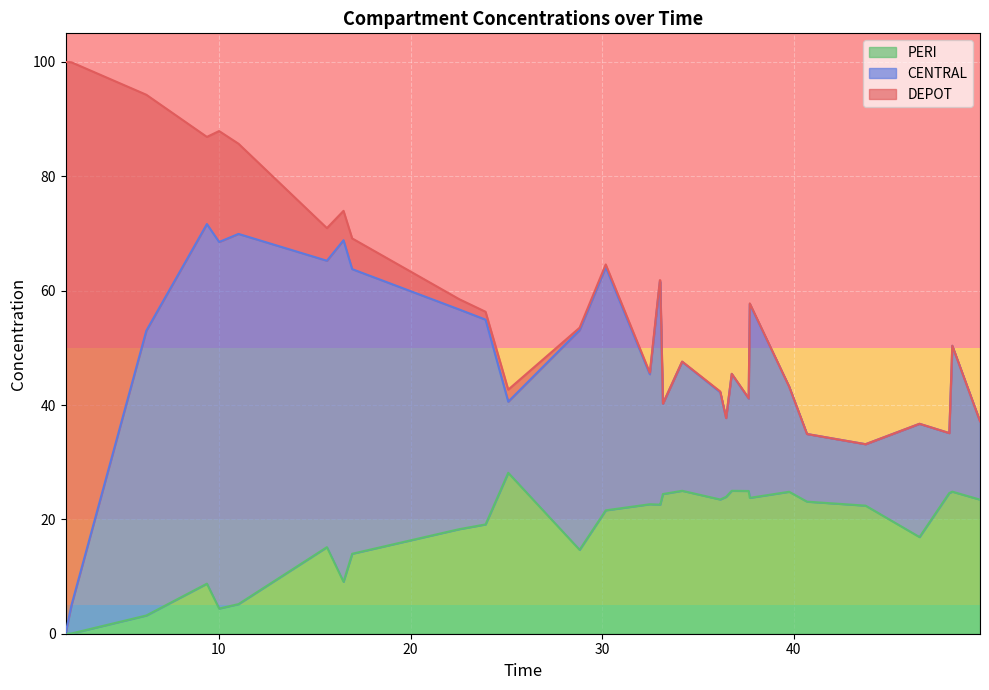

What is the maximum value for PERI?

28.1